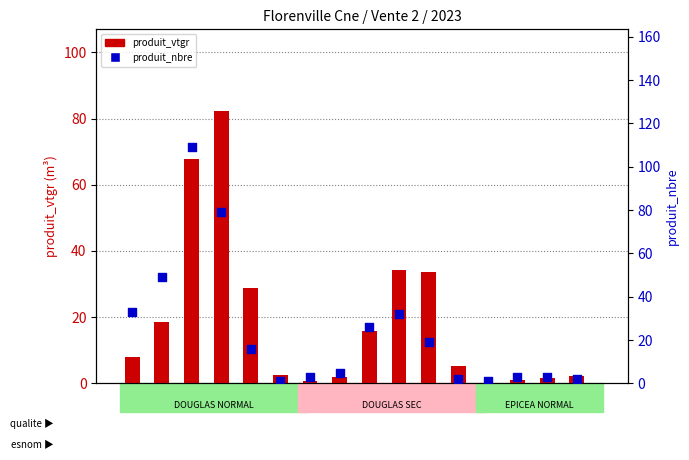

At which category is the sum across all series the highest?

4